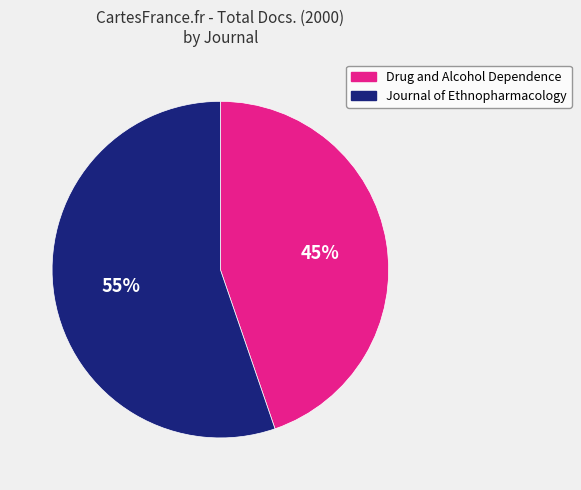

What percentage is the Journal of Ethnopharmacology slice, to the nearest percent?

55%